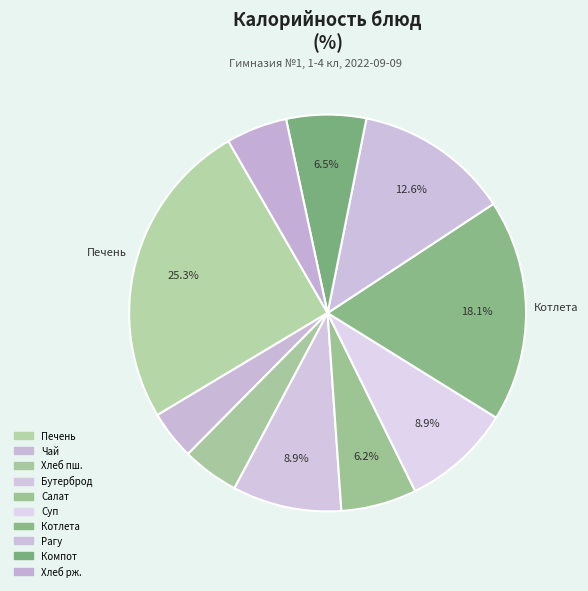

Which category has the smallest portion of the pie?

Чай с сахаром и лимоном